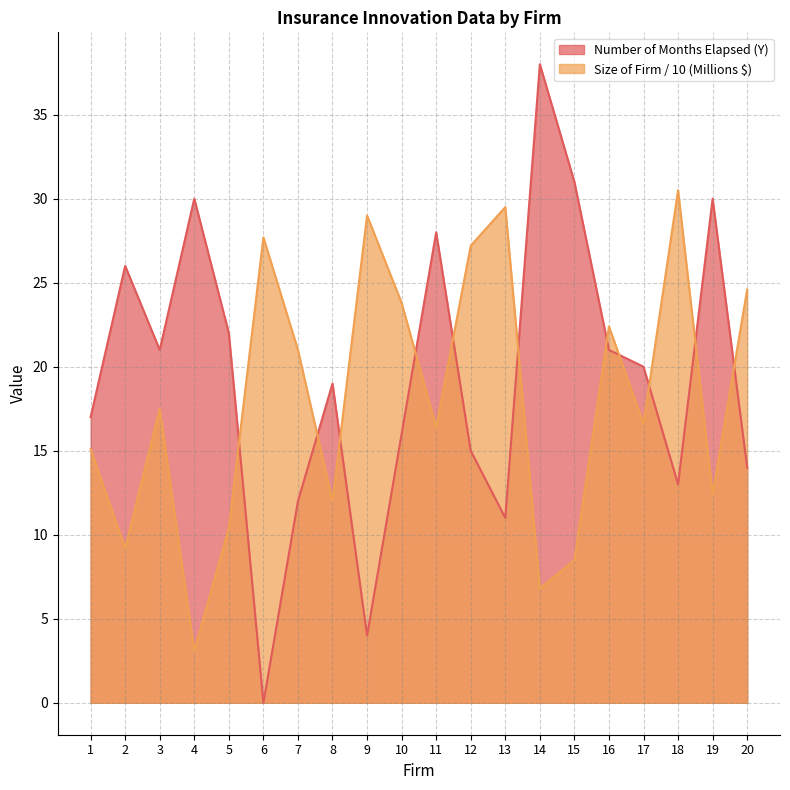

Reading left to right, what are all the values shown in this chart?

Number of Months Elapsed (Y): 1=17.0	2=26.0	3=21.0	4=30.0	5=22.0	6=0.0	7=12.0	8=19.0	9=4.0	10=16.0	11=28.0	12=15.0	13=11.0	14=38.0	15=31.0	16=21.0	17=20.0	18=13.0	19=30.0	20=14.0
Size of Firm (Millions $) (X): 1=15.1	2=9.2	3=17.5	4=3.1	5=10.4	6=27.7	7=21.0	8=12.0	9=29.0	10=23.8	11=16.4	12=27.2	13=29.5	14=6.8	15=8.5	16=22.4	17=16.6	18=30.5	19=12.4	20=24.6